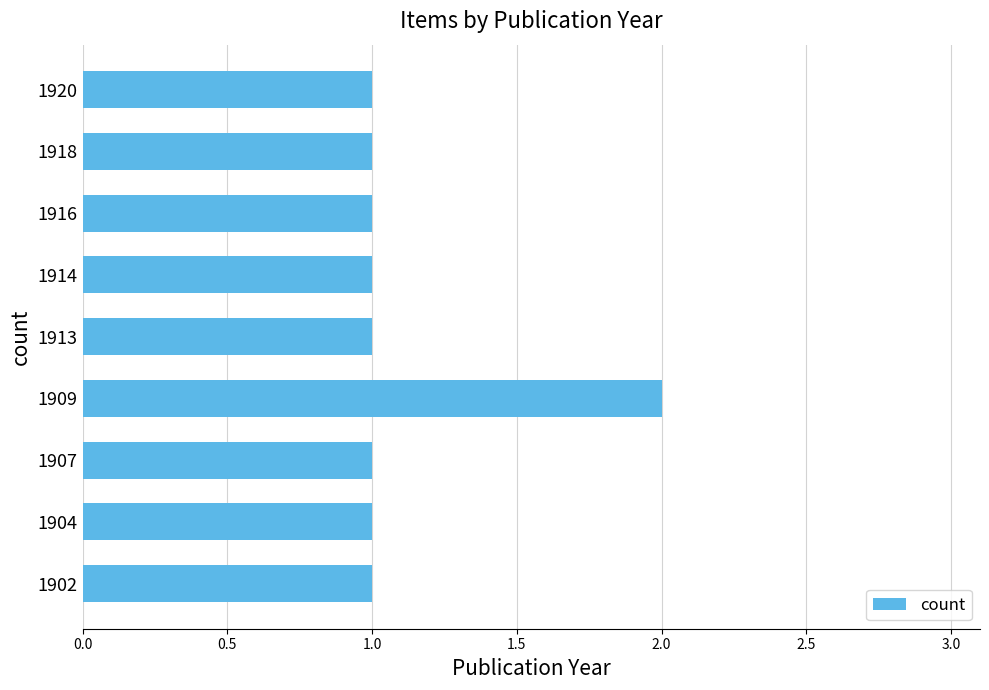

What is the ratio of the value at 1914 to the value at 1909?

0.5